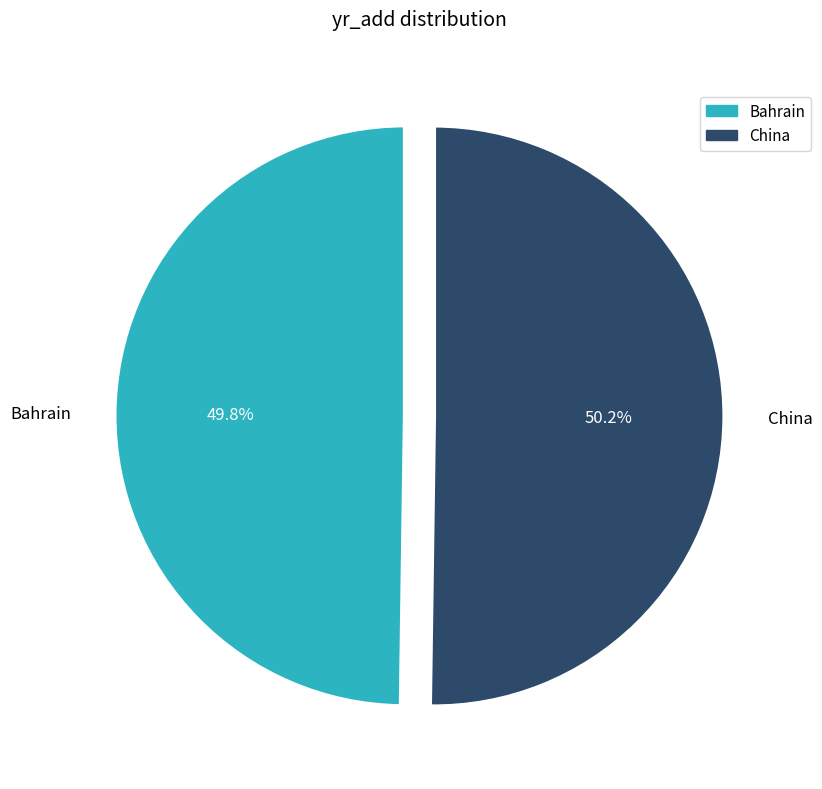

How many segments does this pie chart have?

2